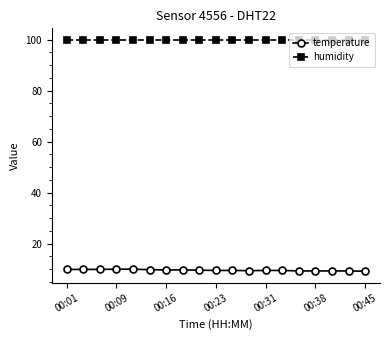

What is the lowest value of the humidity series?

99.9